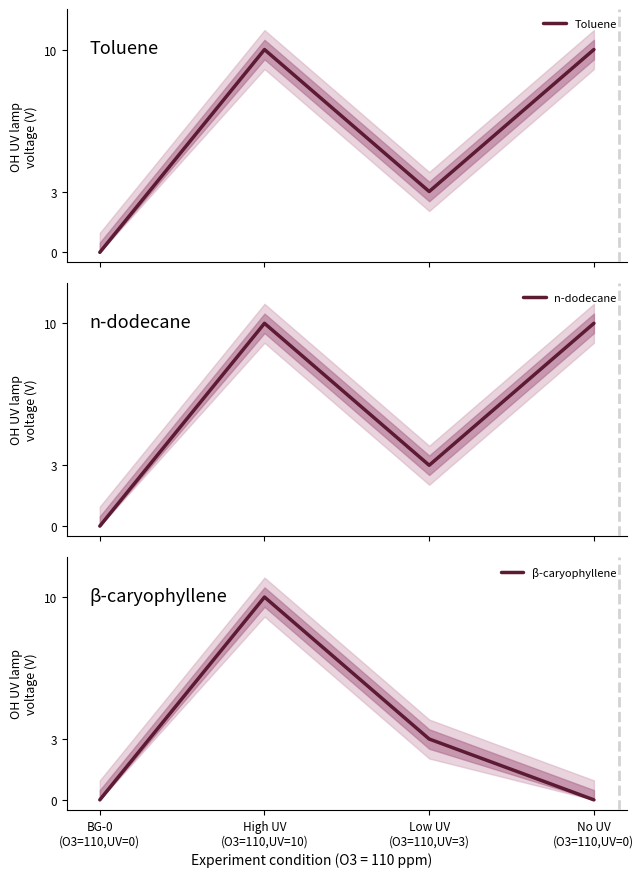

Which label corresponds to the largest value in the chart?

High UV
(O3=110,UV=10)